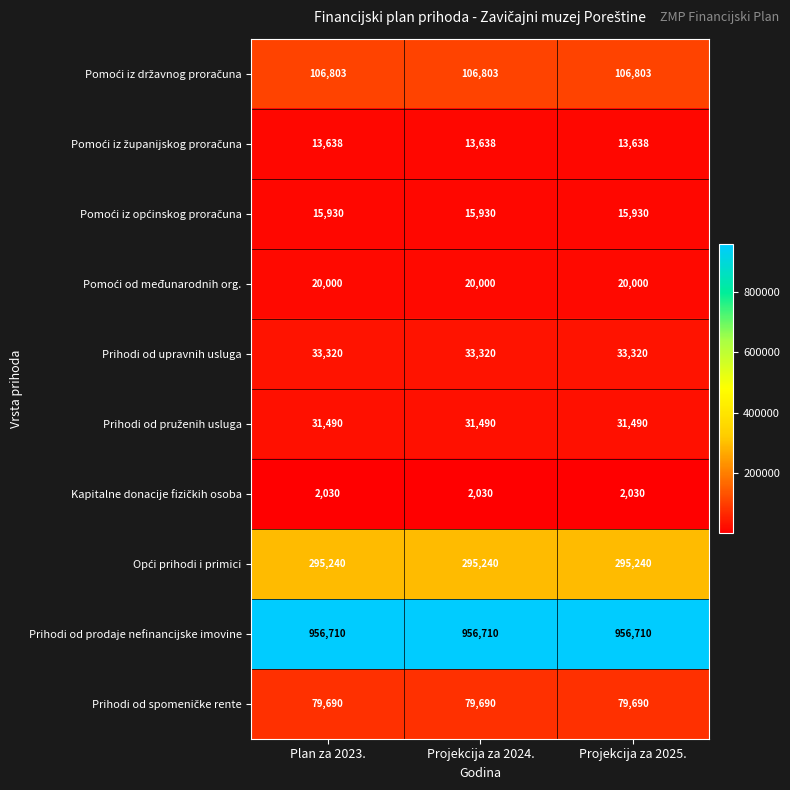

What is the total value across all series at Projekcija za 2025.?

1554851